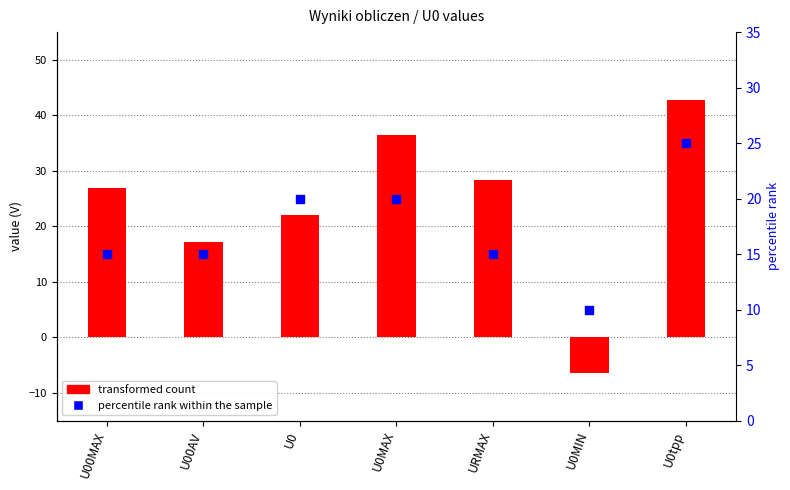

Which series reaches the maximum Y coordinate?

transformed count